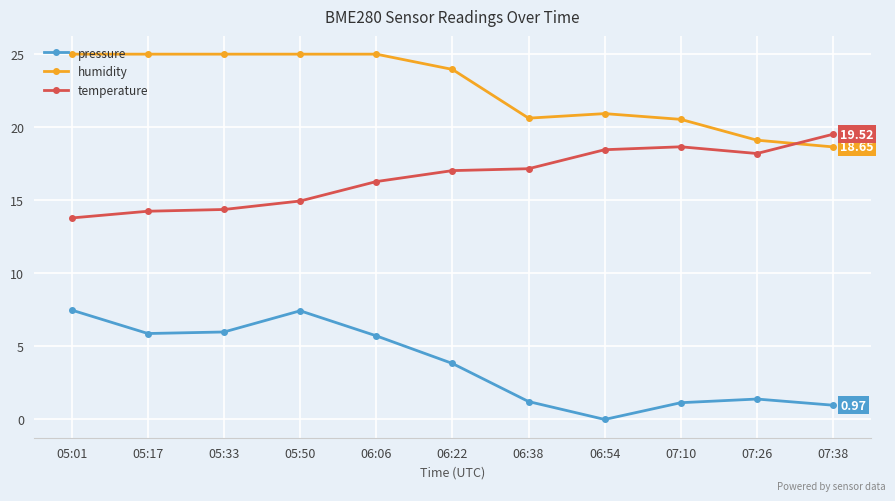

What is the spread (max minus min) of values at 07:10?

19.4